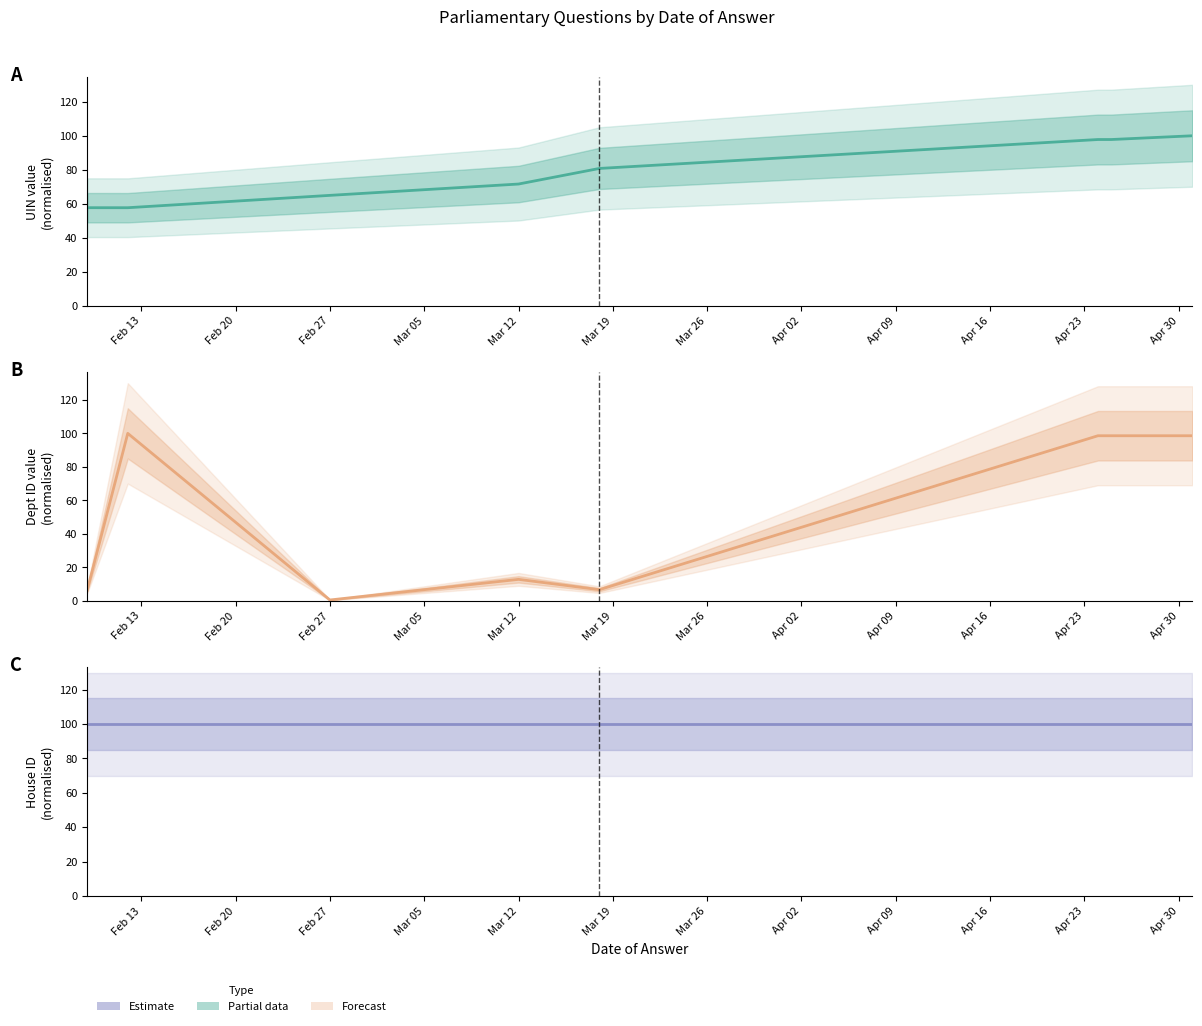

True or false: UIN and House ID cross at least once.

False